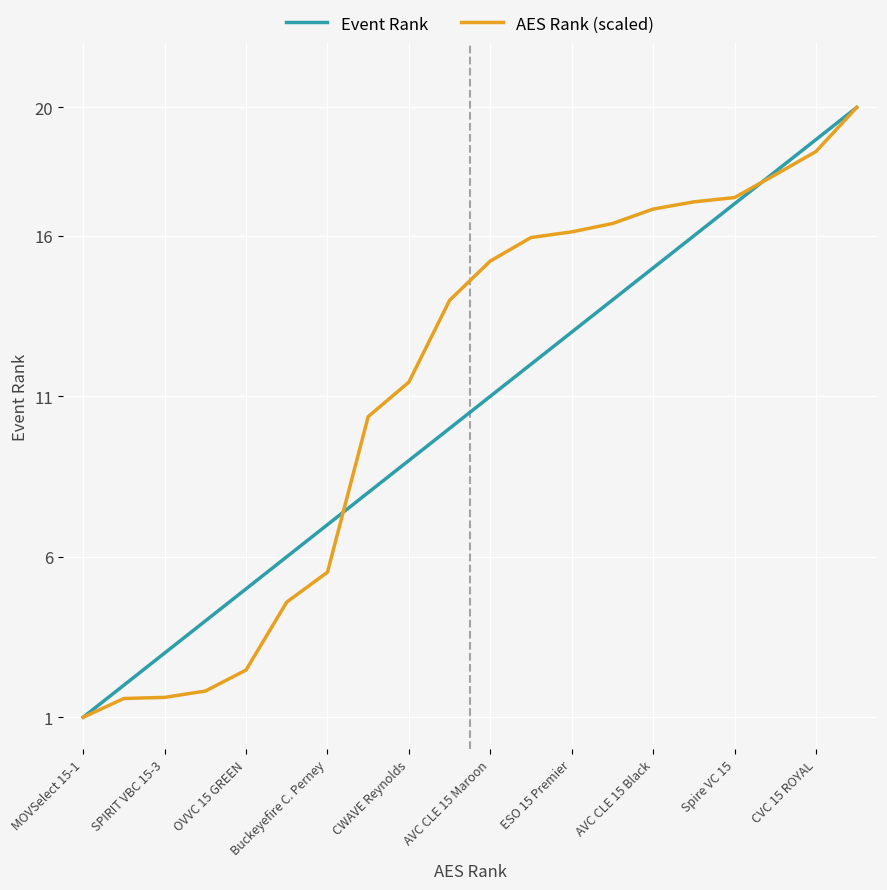

What are all the series names shown in the legend?

Event Rank, AES Rank (scaled)